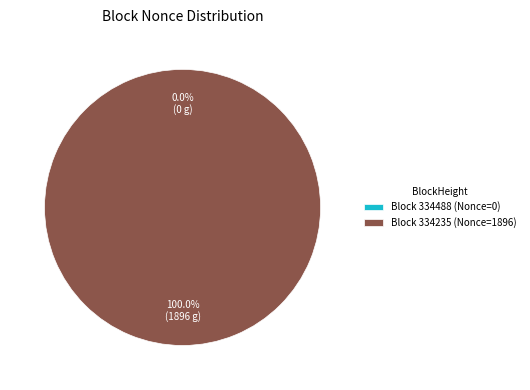

How much of the chart is everything except 334488?

100.0%